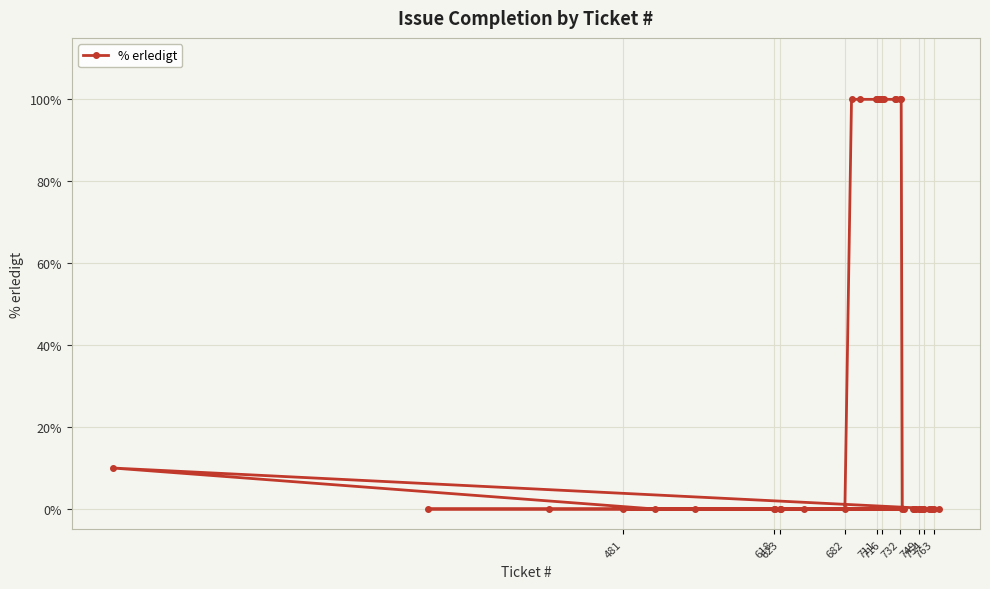

What is the maximum value shown in the chart?

100